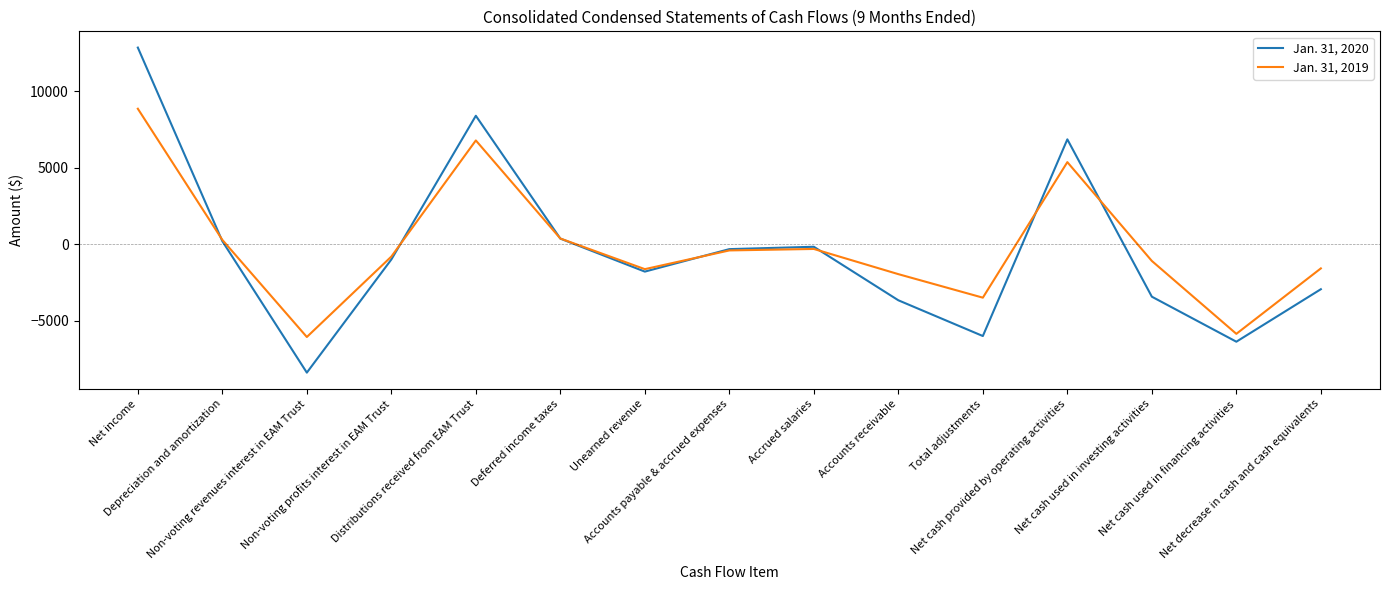

Which series has the largest range (max minus min)?

Jan. 31, 2020